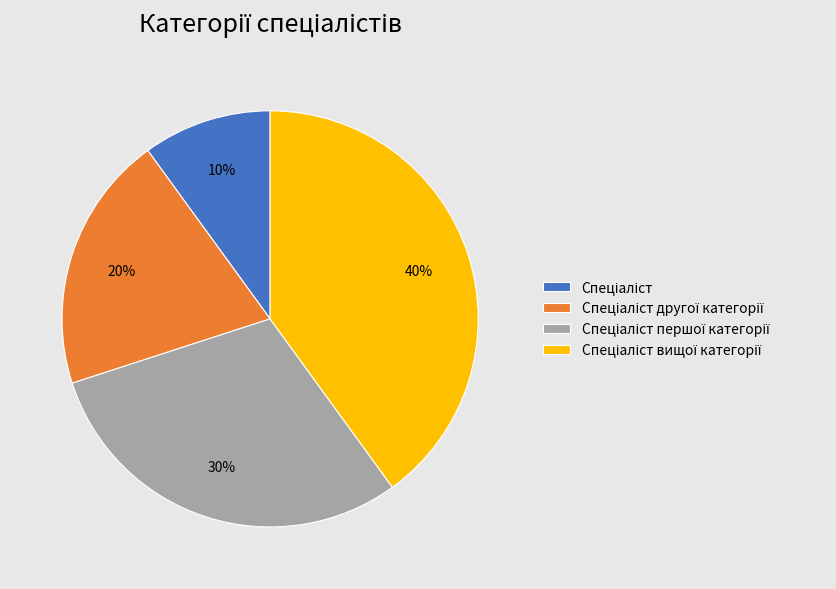

To the nearest percent, what is the difference between the largest and smallest slice percentages?

30%